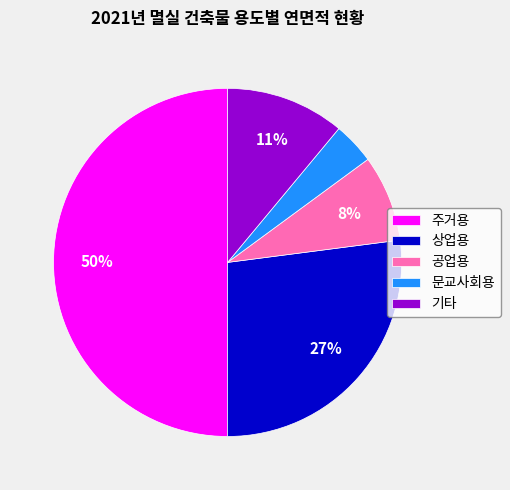

Is the sum of 기타 and 문교사회용 greater than half?

No